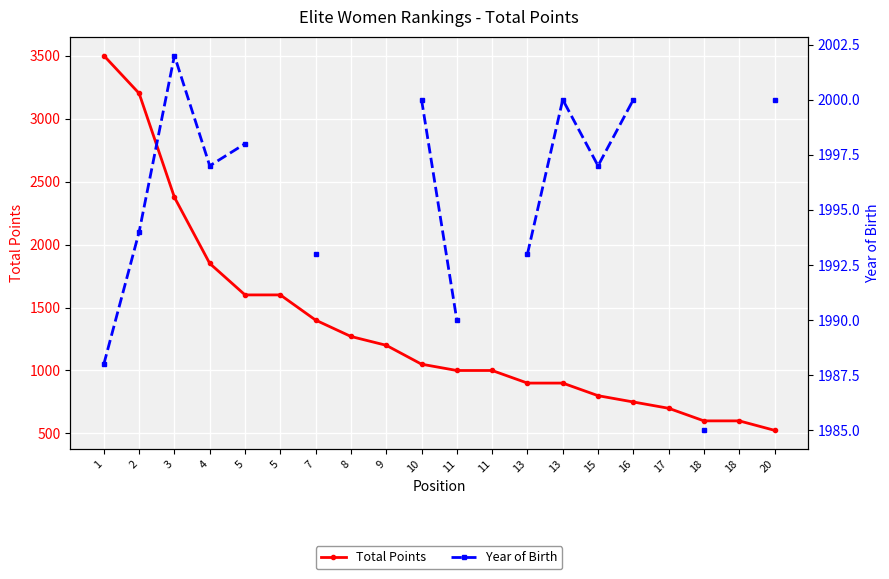

What is the total value across all series at 18?

2585.0